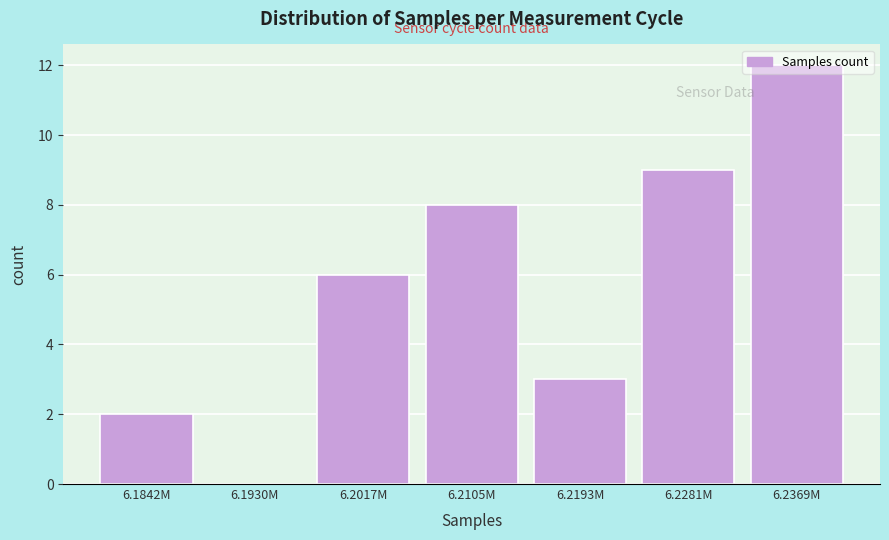

What is the approximate value at 6.2105M, to the nearest 5?

10